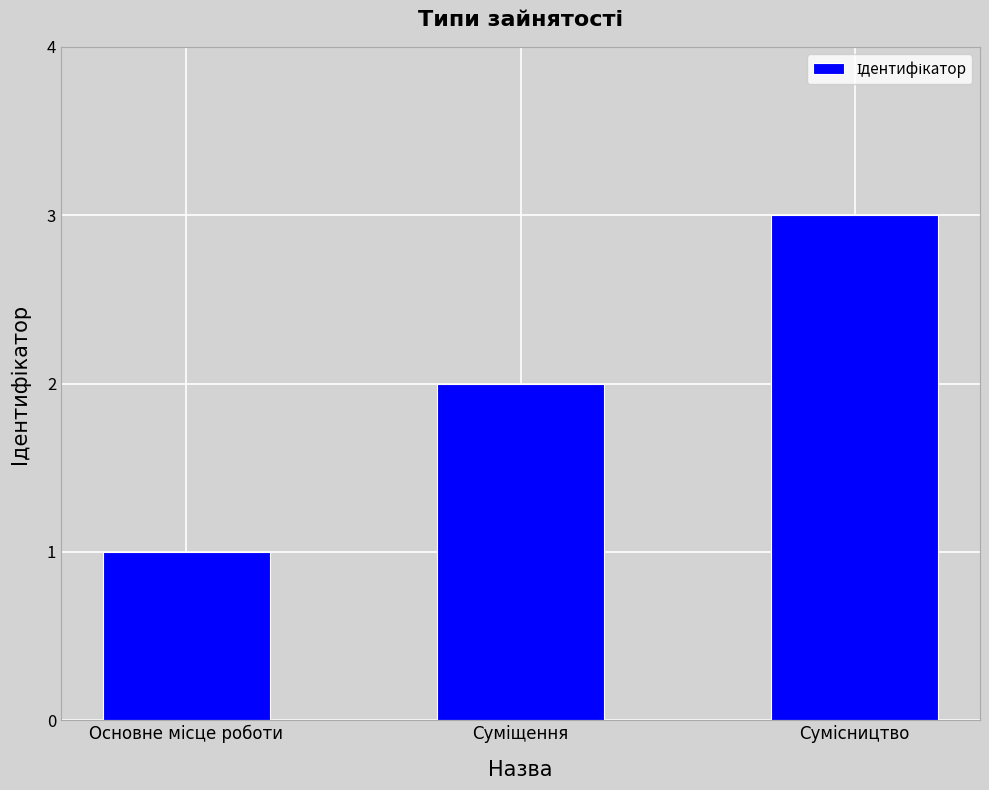

What is the average value?

2